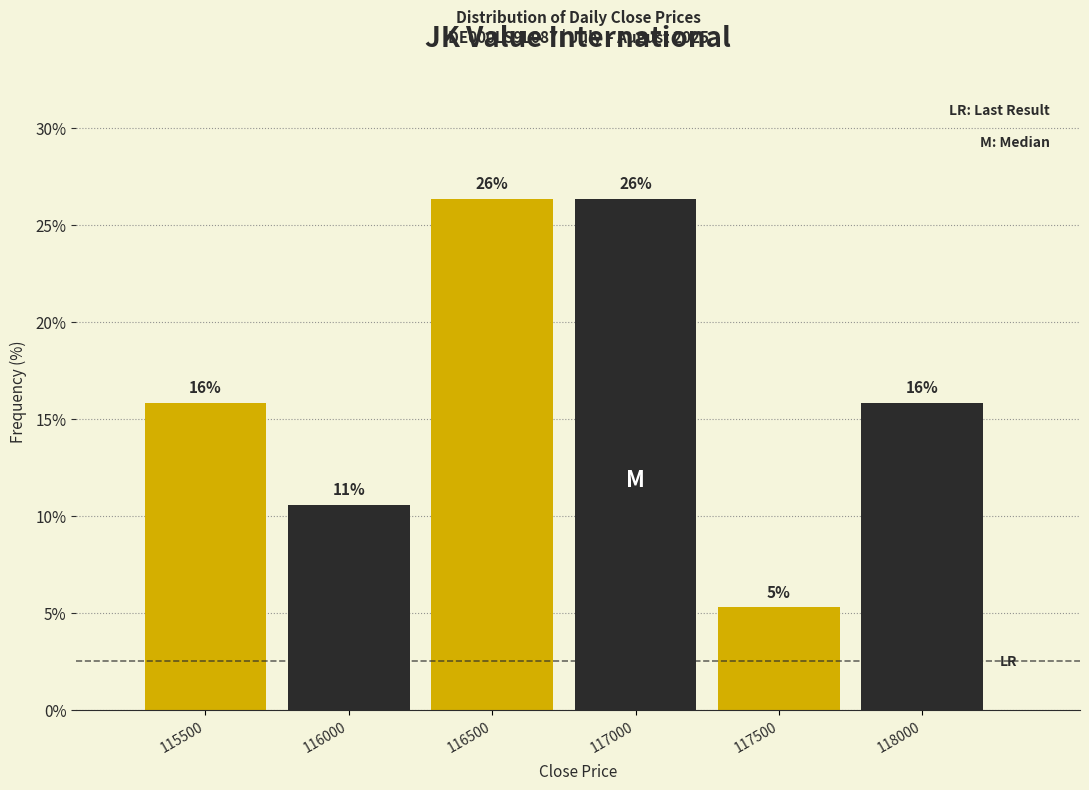

Does the chart contain any negative values?

No